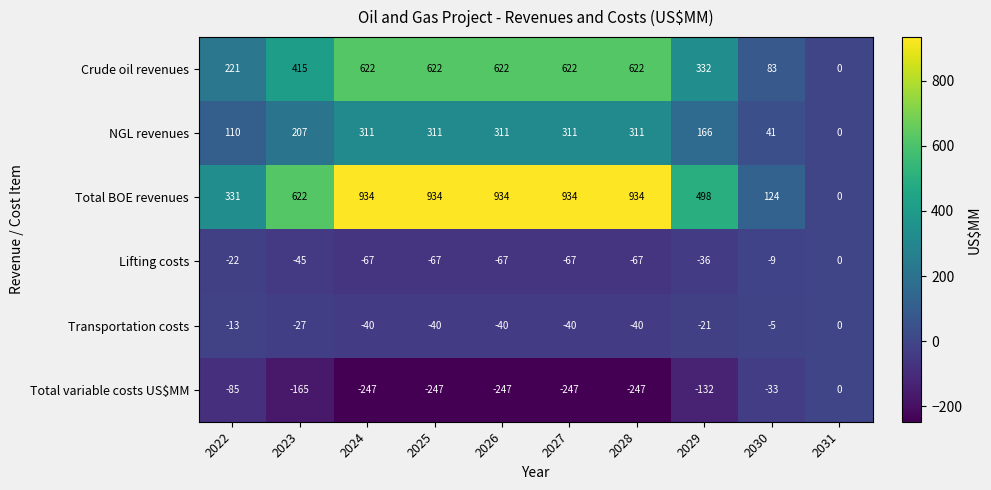

What is the minimum value shown in the chart?

-247